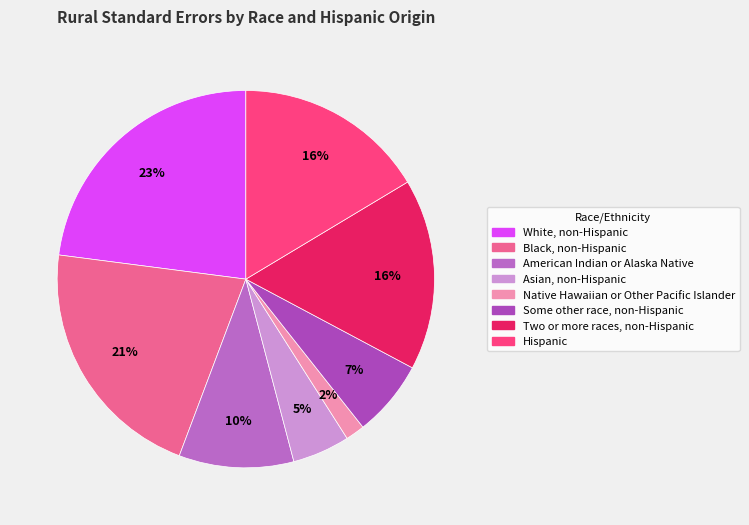

What percentage is the Black, non-Hispanic slice, to the nearest percent?

21%